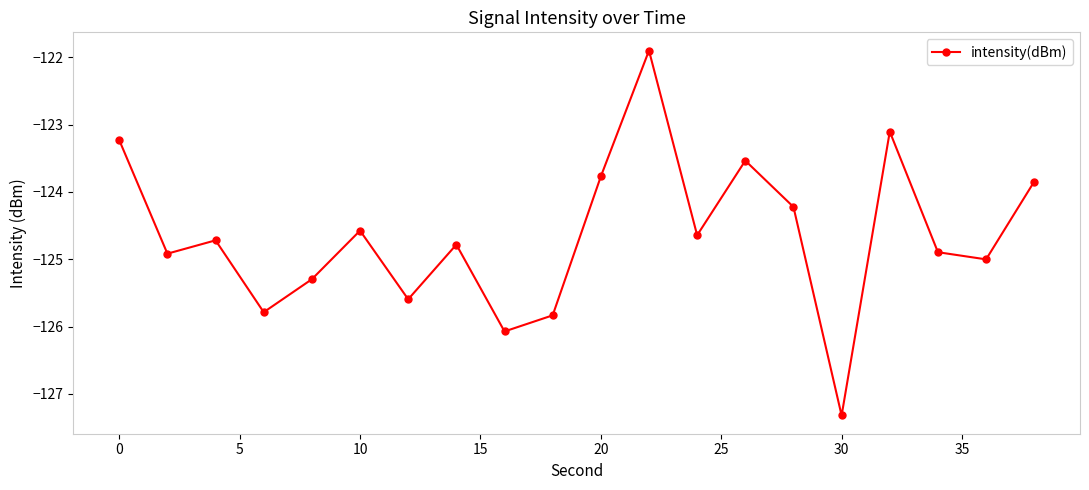

Reading right to left, transcribe all the data shown in this chart.

-123.8	-125.0	-124.9	-123.1	-127.3	-124.2	-123.5	-124.6	-121.9	-123.8	-125.8	-126.1	-124.8	-125.6	-124.6	-125.3	-125.8	-124.7	-124.9	-123.2